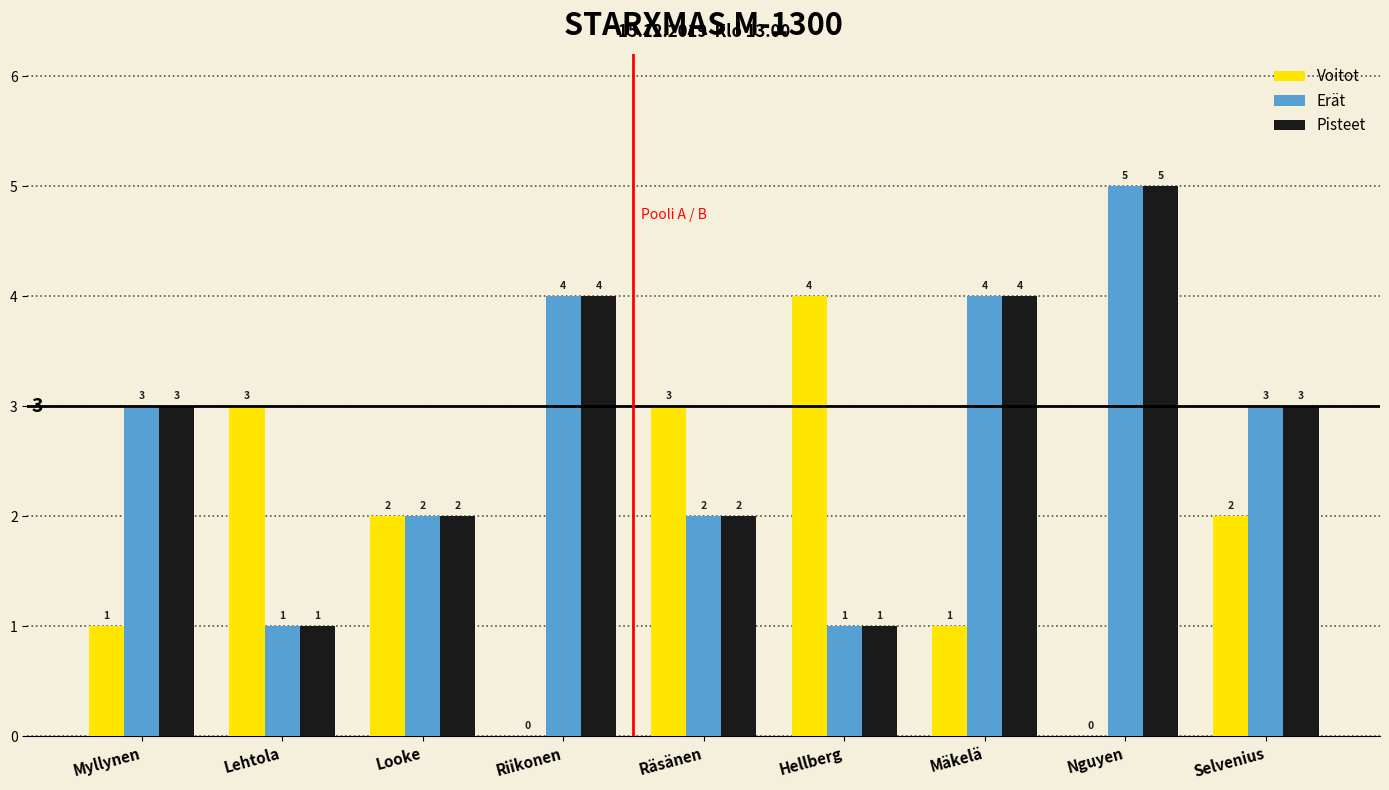

What is the greatest value displayed?

5